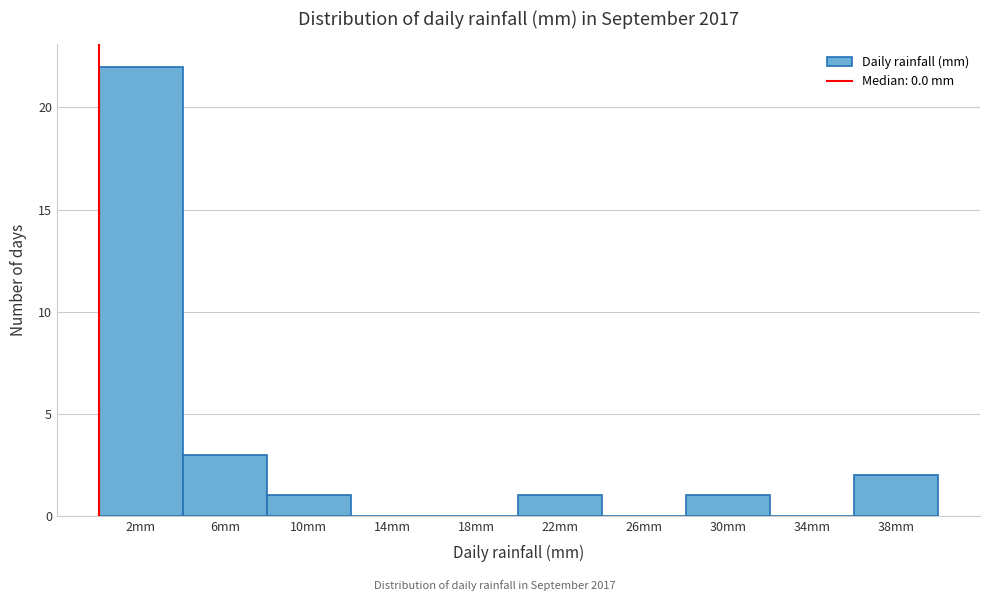

Reading left to right, list every bar in this chart as the range it spans on the x-axis followed by its height. The values are not printed on the chart, so give them approximately, as read against the axis.

0 to 4: 22
4 to 8: 3
8 to 12: 1
12 to 16: 0
16 to 20: 0
20 to 24: 1
24 to 28: 0
28 to 32: 1
32 to 36: 0
36 to 40: 2